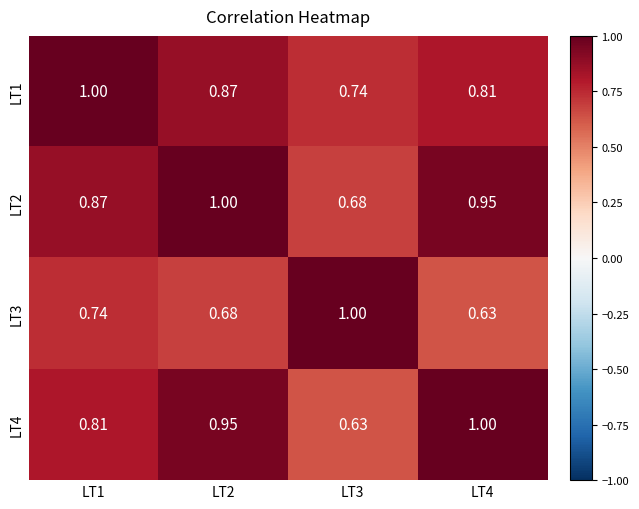

Rank the series at LT4 from lowest to highest value.

LT3, LT1, LT2, LT4